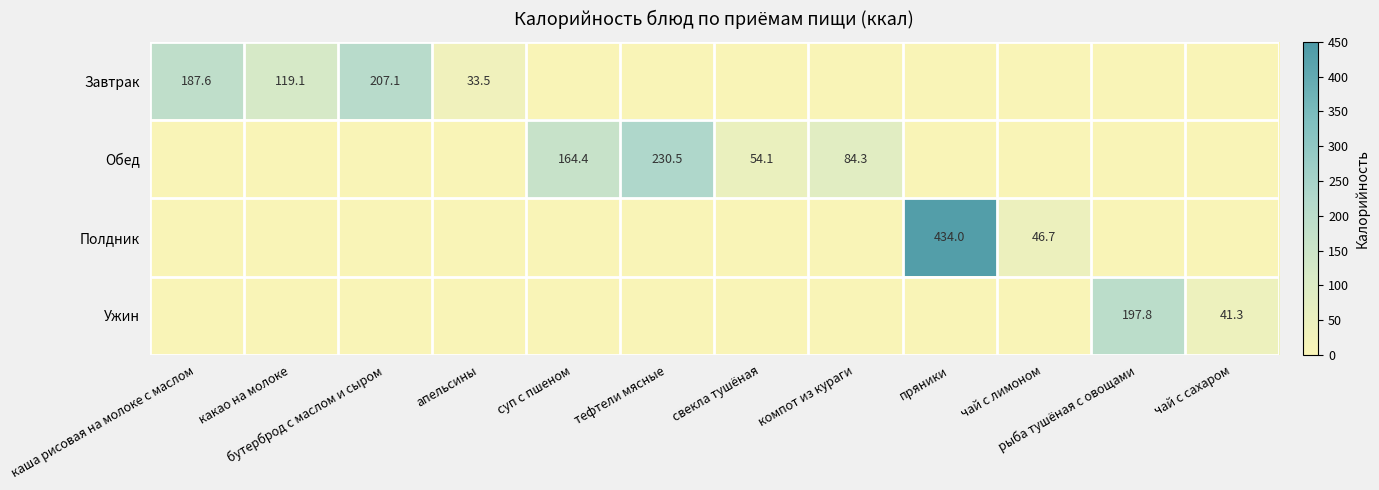

The Полдник series shows 434.0 at пряники. True or false?

True